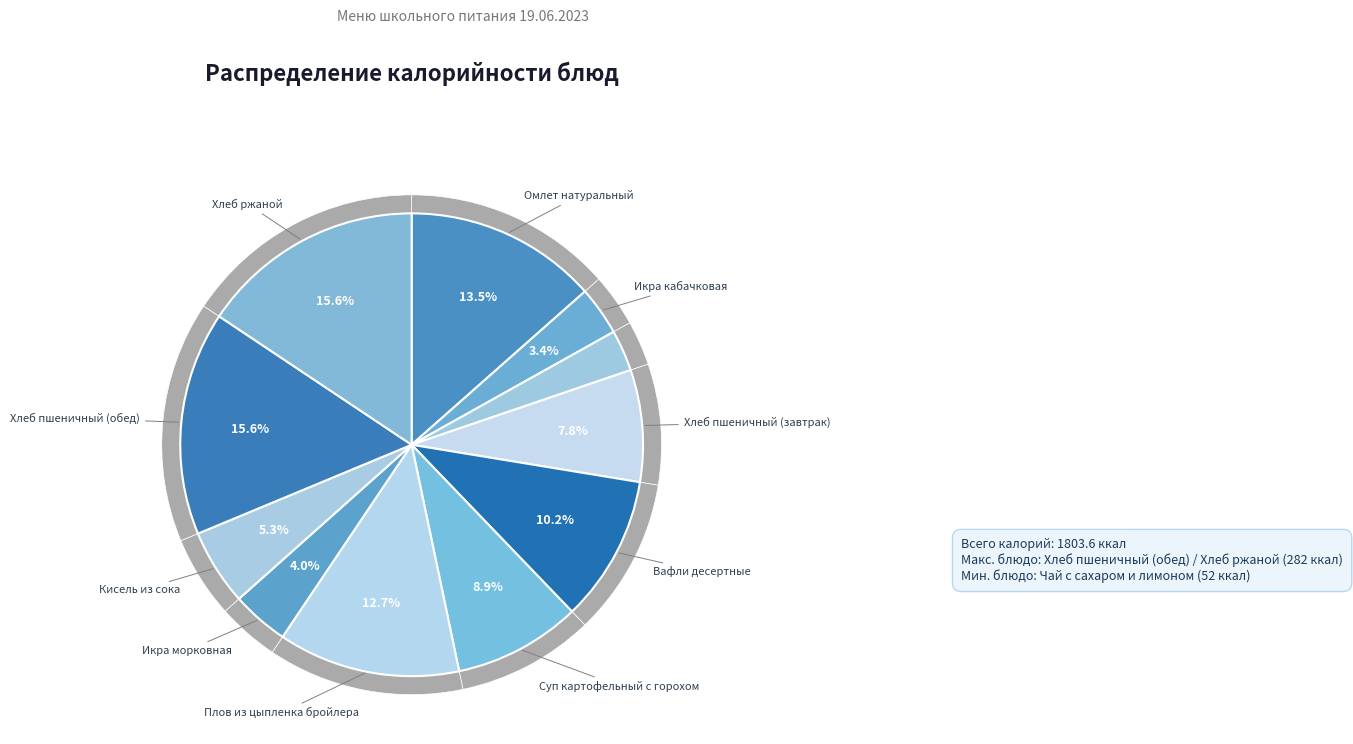

Which has a higher value, Хлеб ржаной or Плов из цыпленка бройлера?

Хлеб ржаной